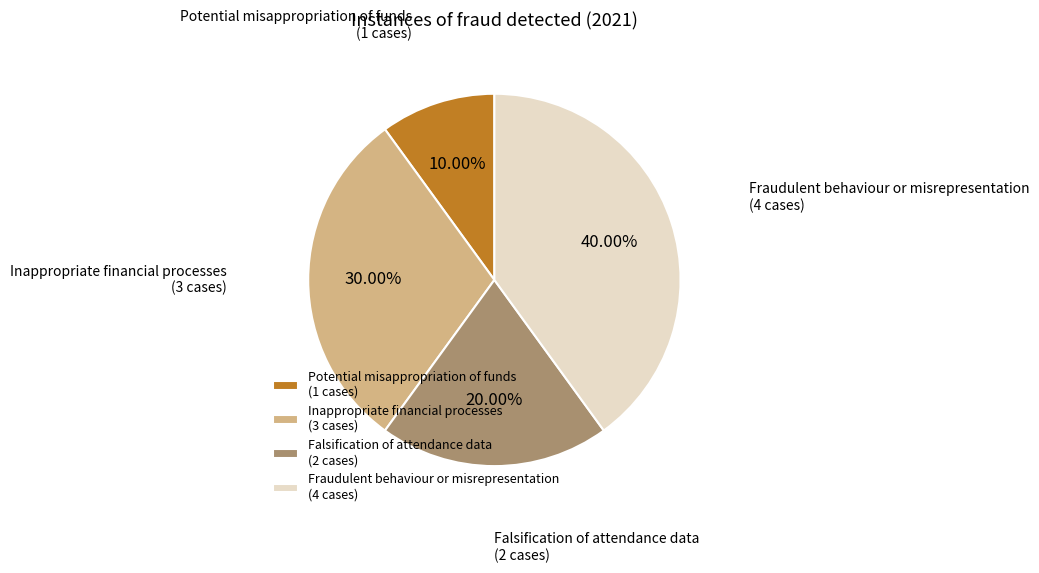

Combined, do Potential misappropriation of funds (1 cases) and Falsification of attendance data (2 cases) account for over 50%?

No